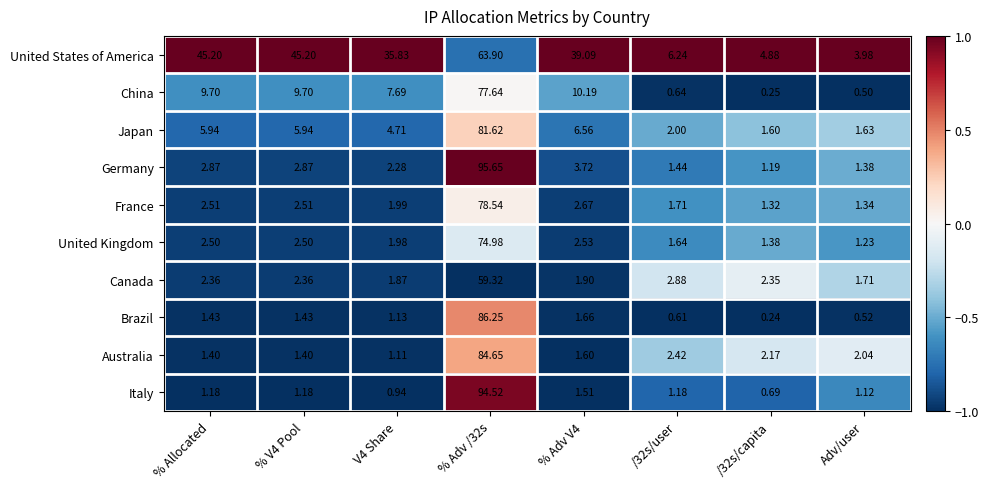

Where does the United Kingdom series first go above 2?

% Allocated